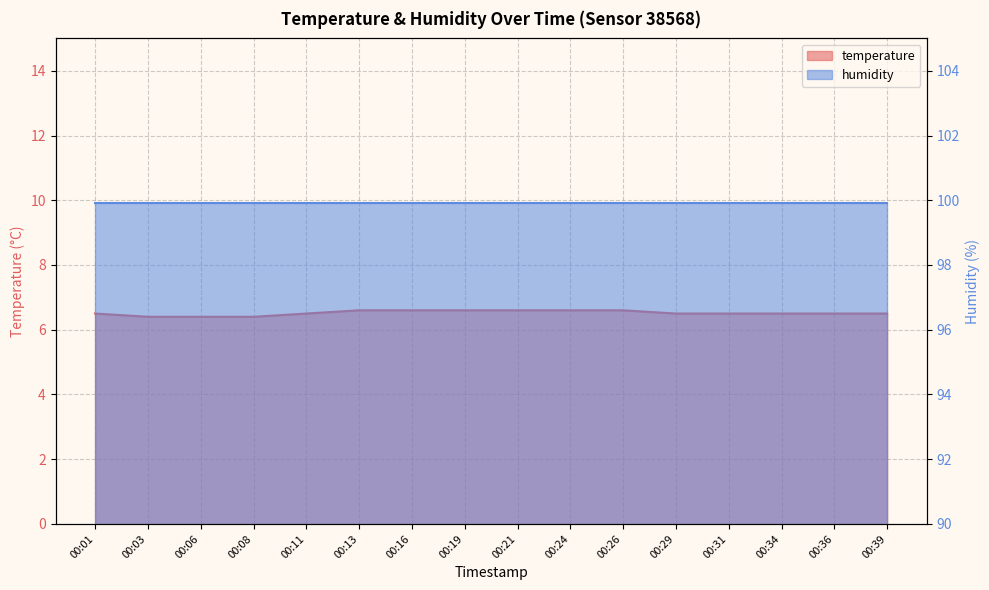

What is the ratio of the value at 00:03 to the value at 00:13?

1.0